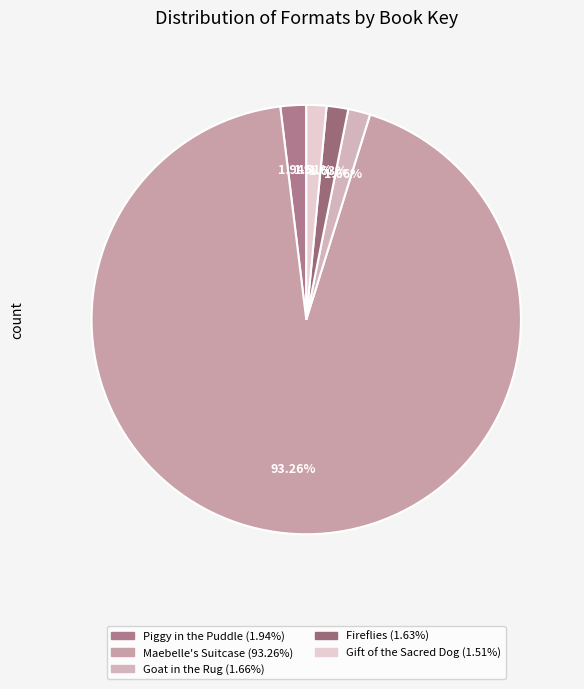

Which category has the biggest portion of the pie?

Maebelle's Suitcase